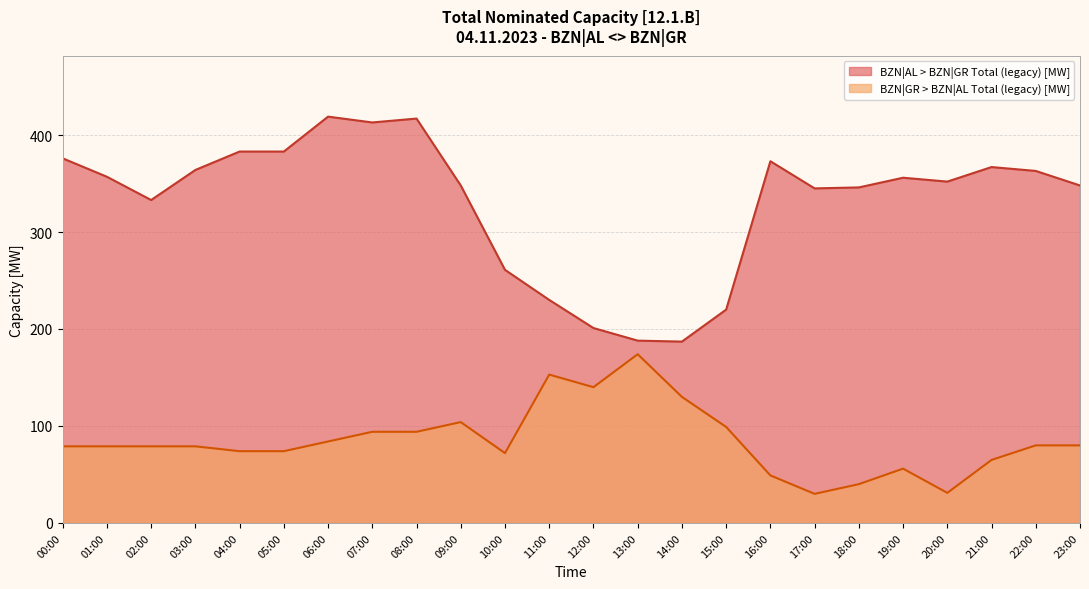

How many lines are shown in the chart?

2